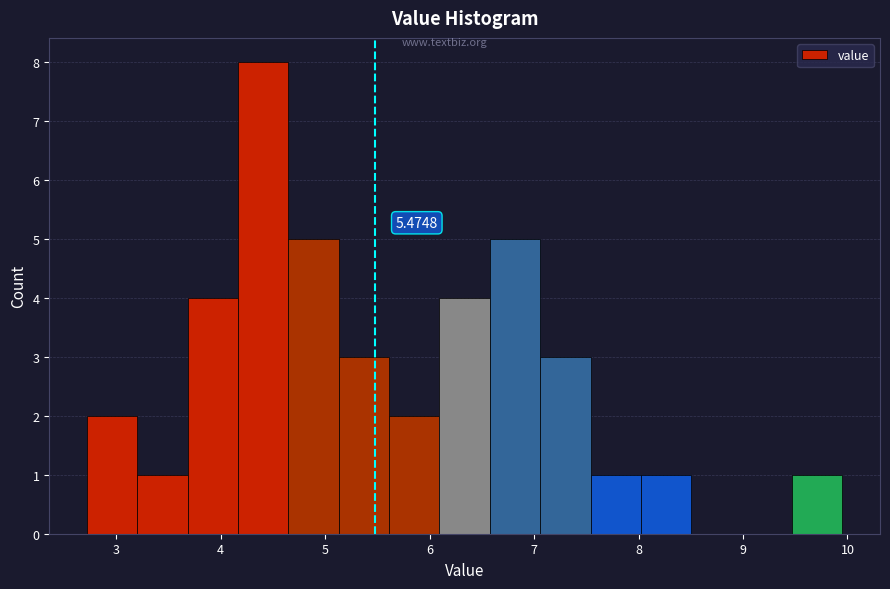

Which range on the x-axis has the tallest bar?

4.2 to 4.6